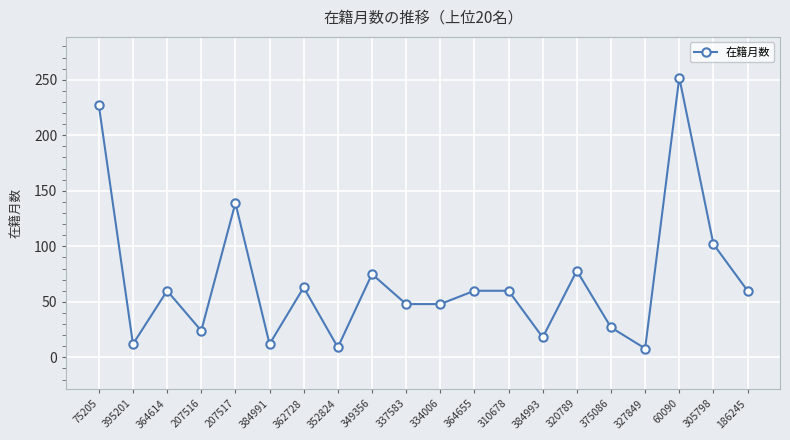

Is it true that the value at 207516 is 24?

True